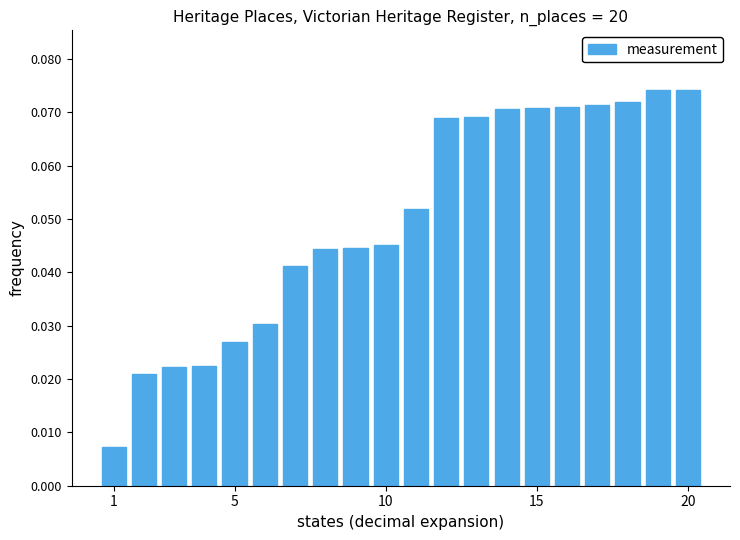

What is the sum of all values?

1.0